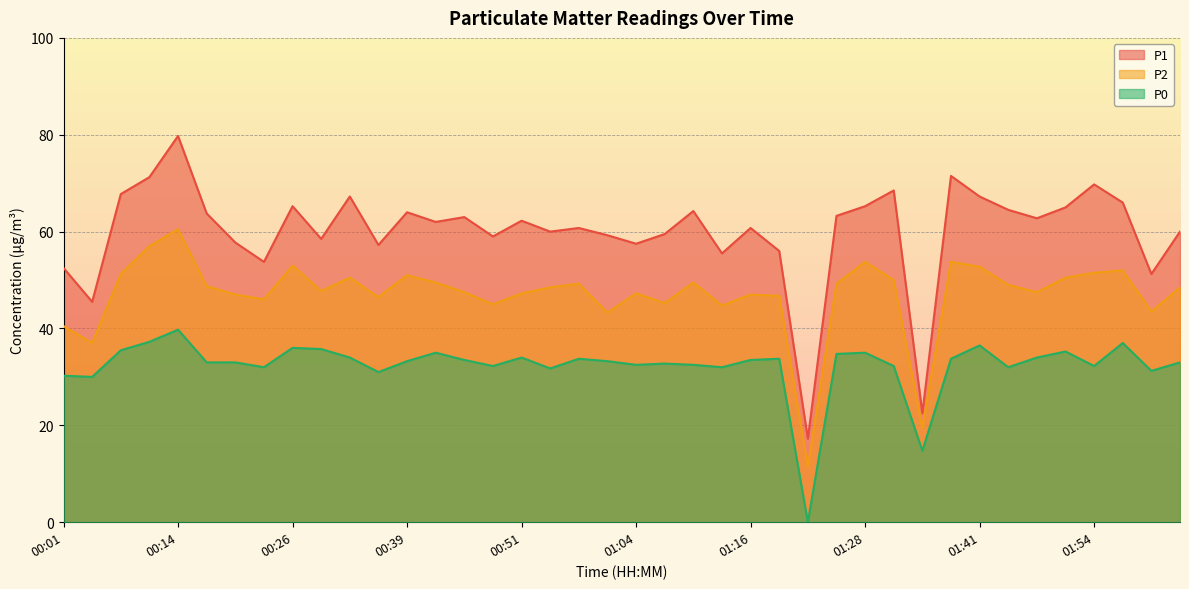

Read the P1 value at 01:28.

65.2